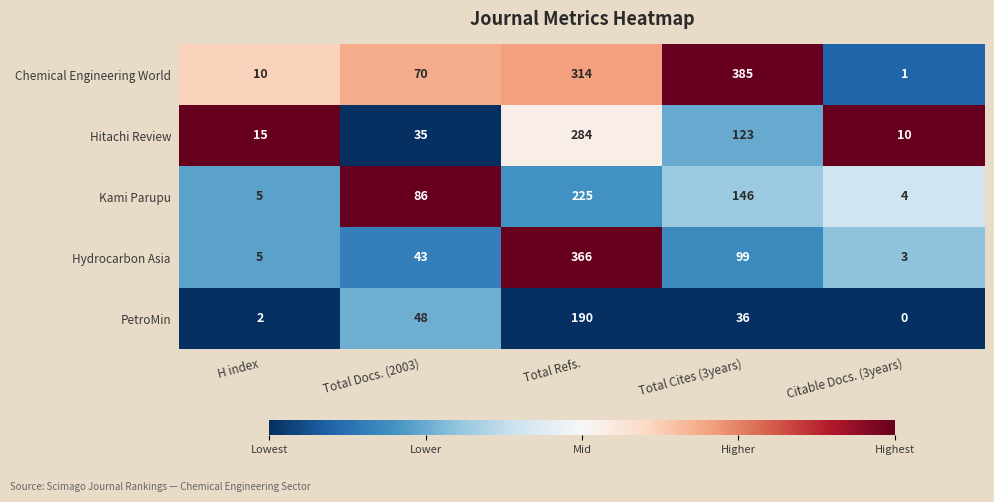

Rank the series at Total Refs. from highest to lowest value.

Hydrocarbon Asia, Chemical Engineering World, Hitachi Review, Kami Parupu, PetroMin